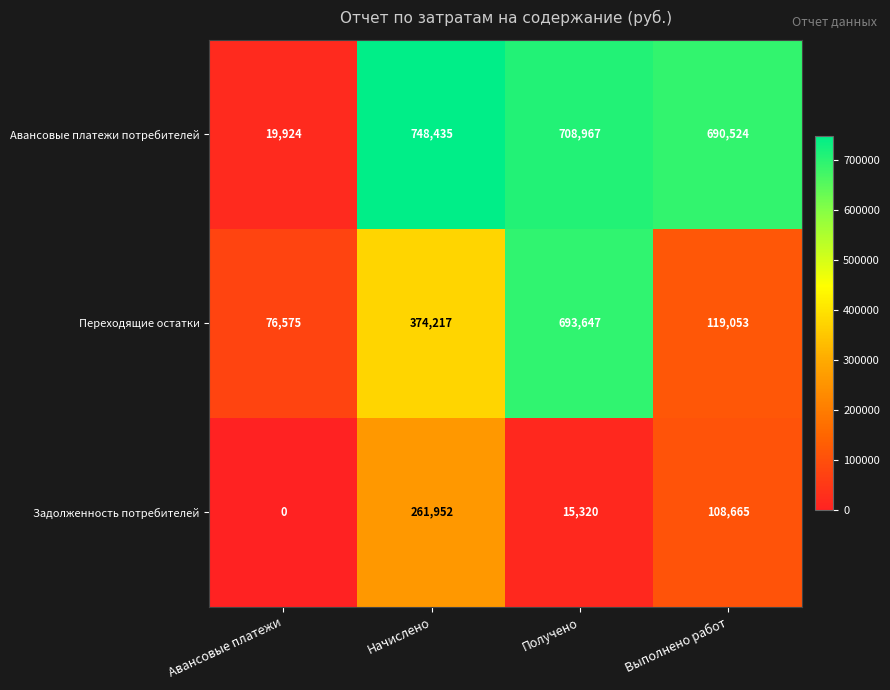

How many series are shown in this chart?

3